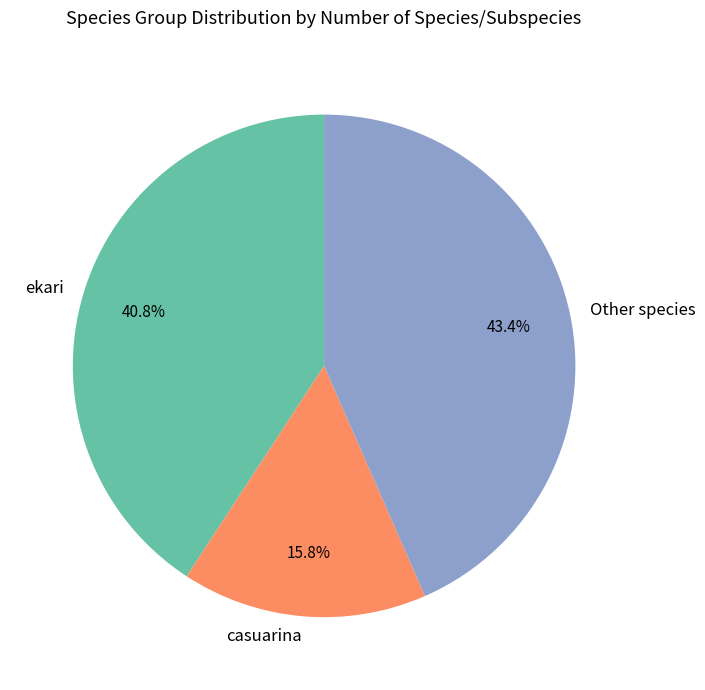

Does casuarina represent more than half of the total?

No